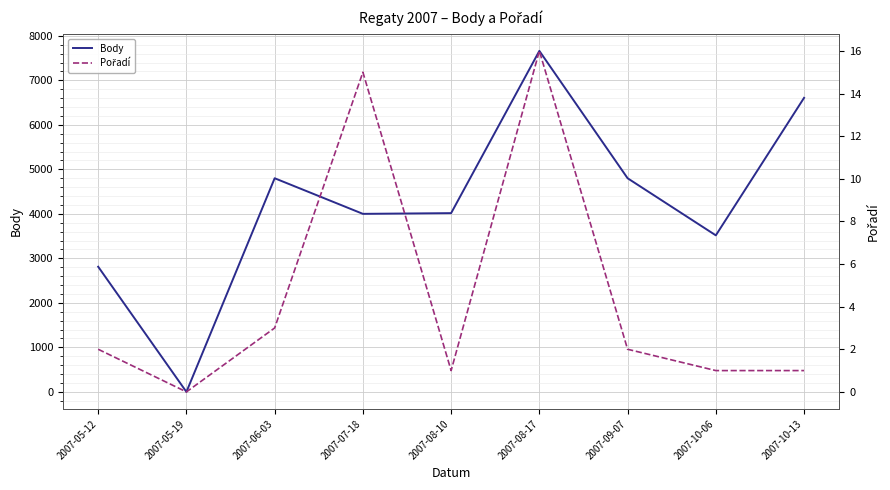

The value of Body at 2007-10-06 is 1184. True or false?

False